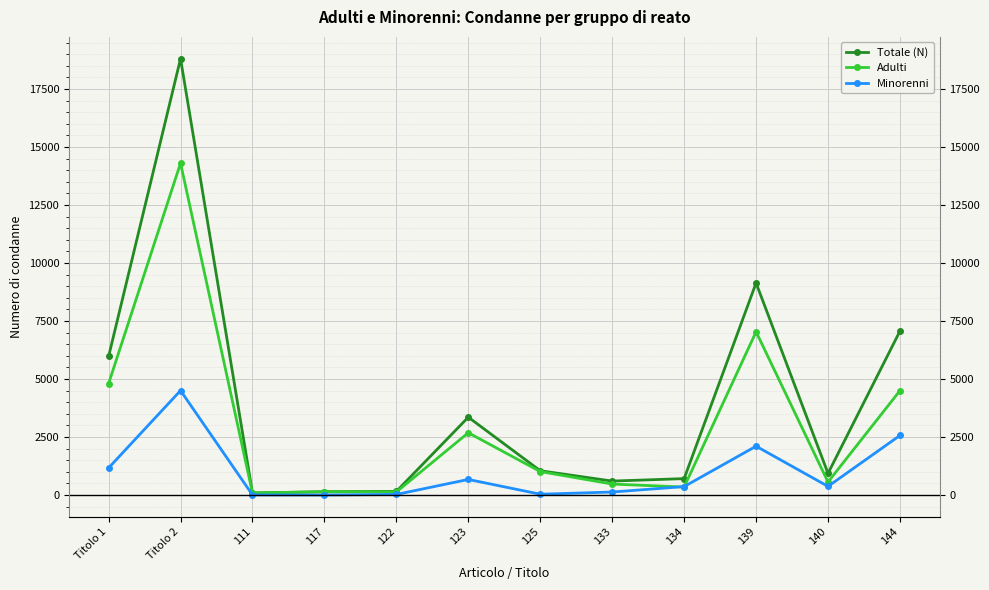

True or false: Adulti has more than 0 interior local peaks.

True